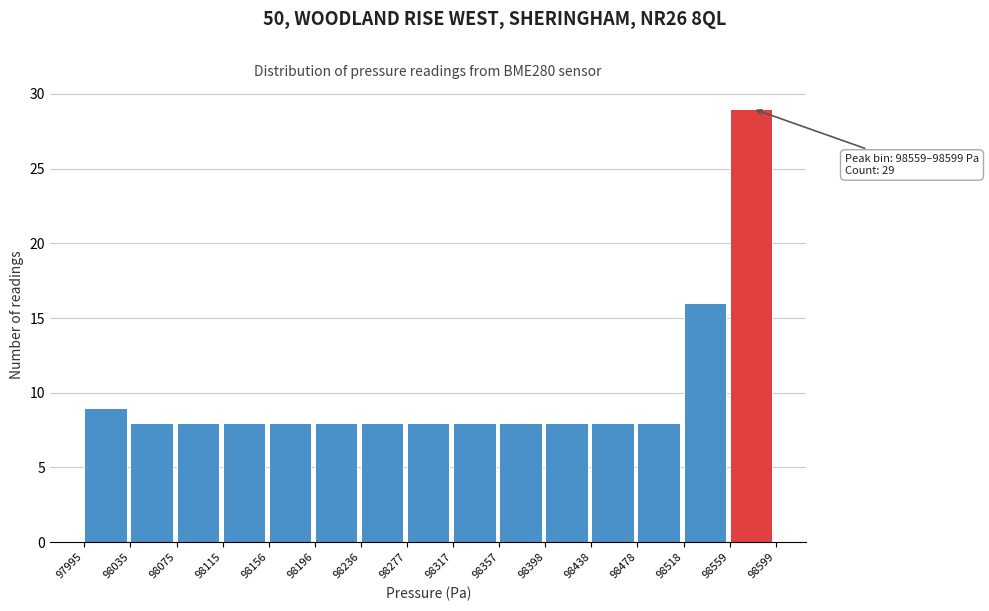

Over which range of the x-axis is the bar tallest?

98559 to 98599